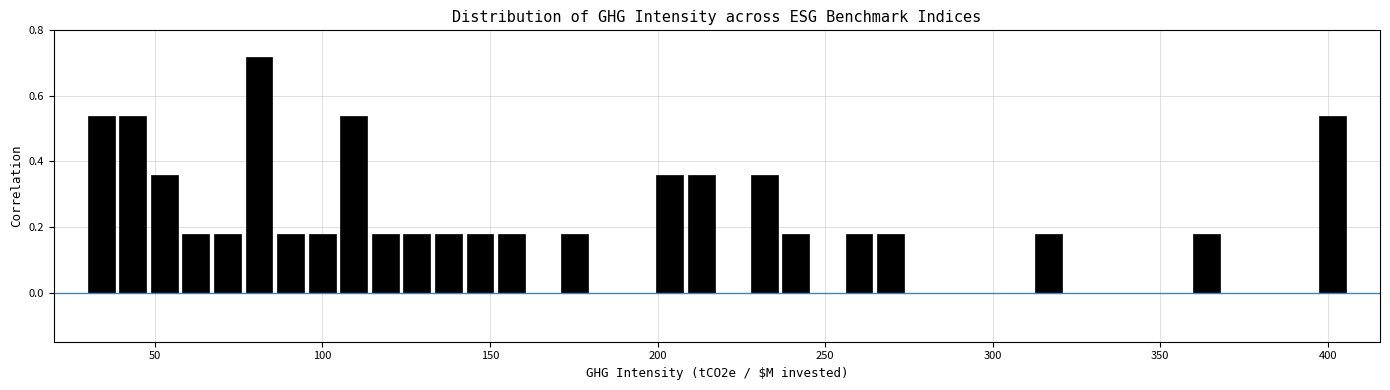

Around what value on the x-axis is the tallest bar? Give the approximate position of its centre, as read against the axis.

80